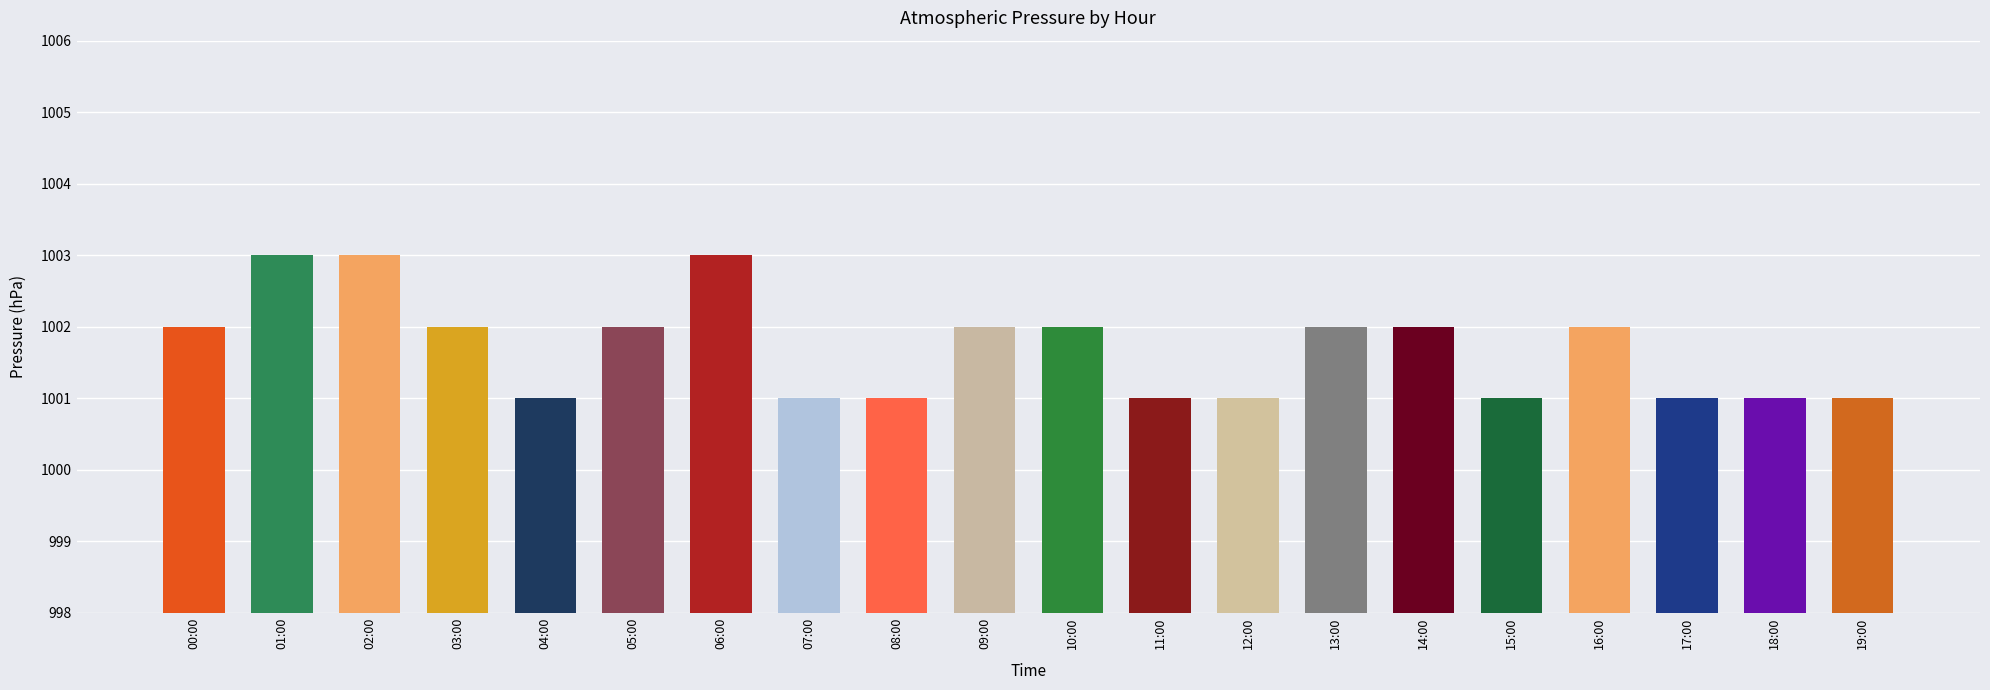

What is the difference between the second highest and second lowest values?

2